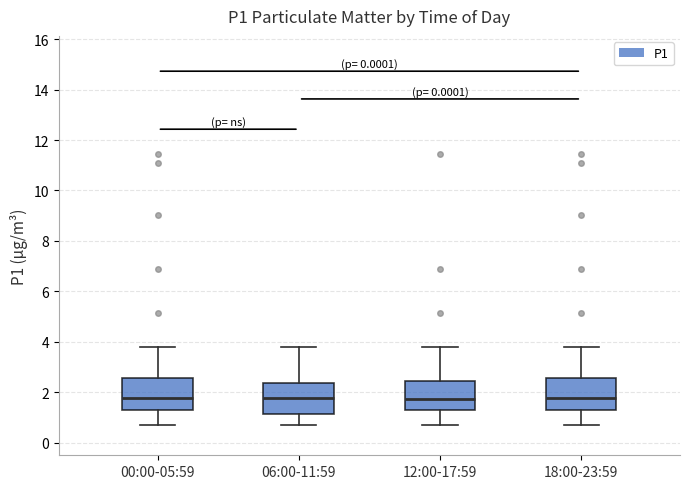

Where is the upper edge of the box for 00:00-05:59 on the y-axis? The values are not printed on the chart, so give them approximately, as read against the axis.

2.6